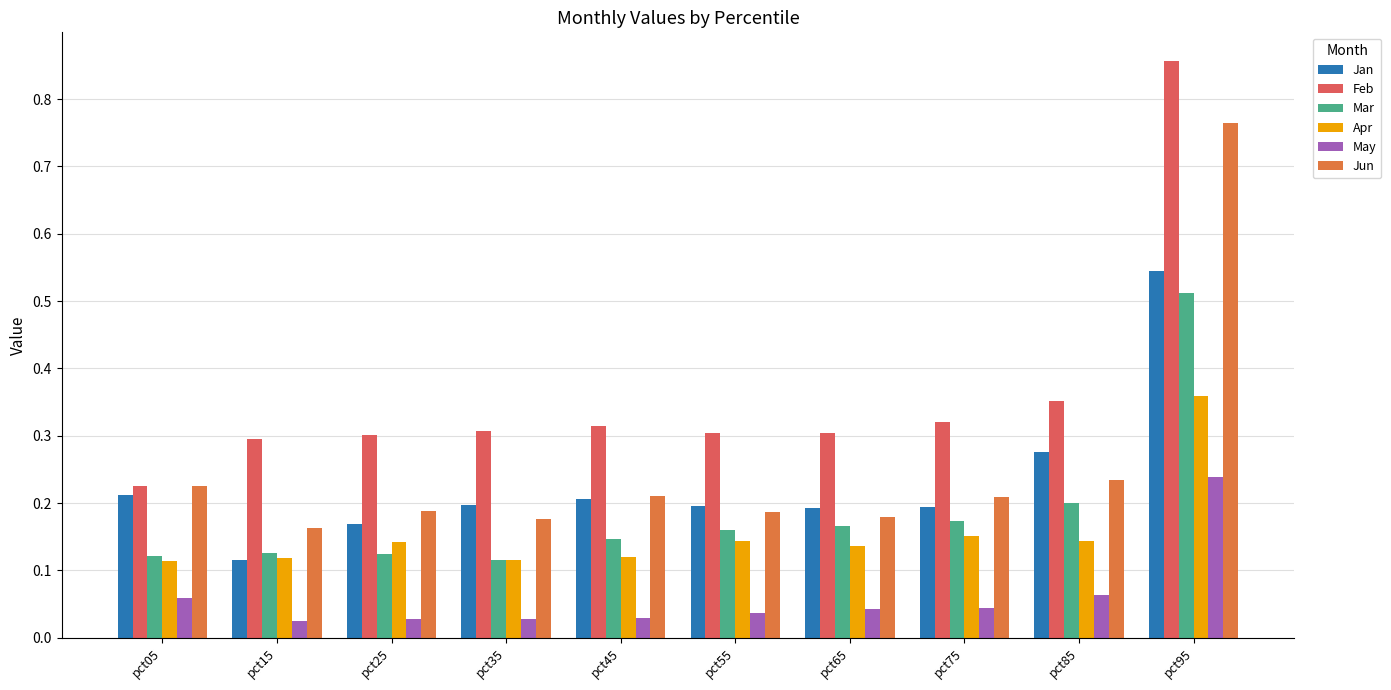

What is the sum of all May values?

0.6